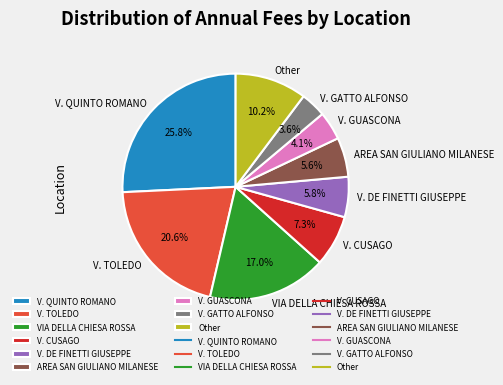

Is V. GATTO ALFONSO the majority of the pie?

No